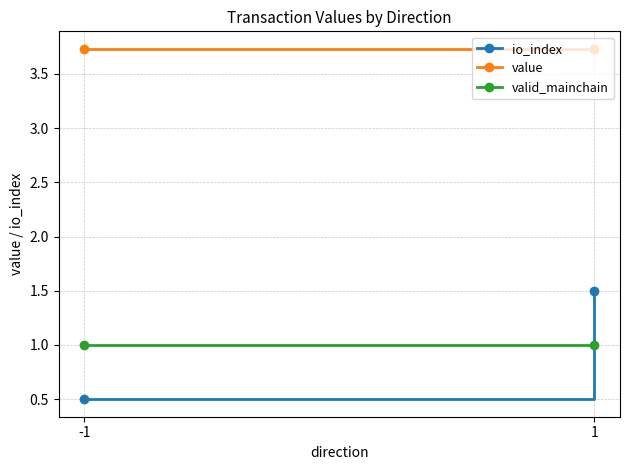

At which label is io_index closest to 1?

-1